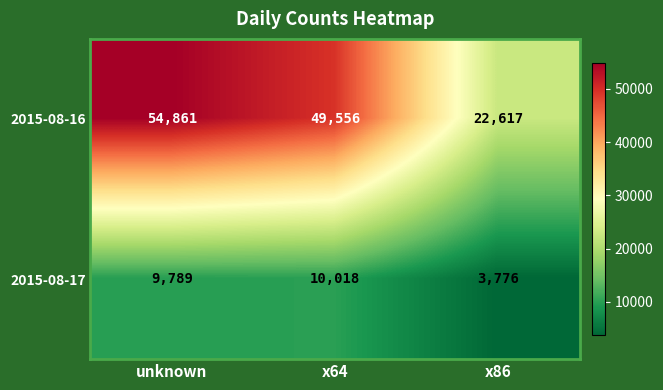

Reading left to right, what are all the values shown in this chart?

2015-08-16: 54861	49556	22617
2015-08-17: 9789	10018	3776